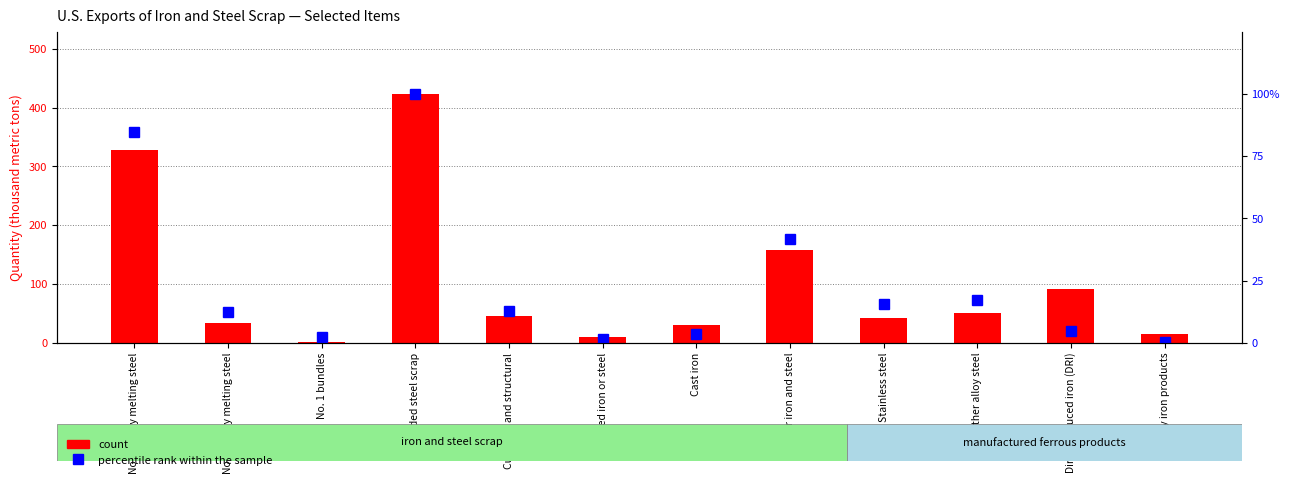

Between Other iron and steel and No. 2 heavy melting steel, which is larger?

Other iron and steel